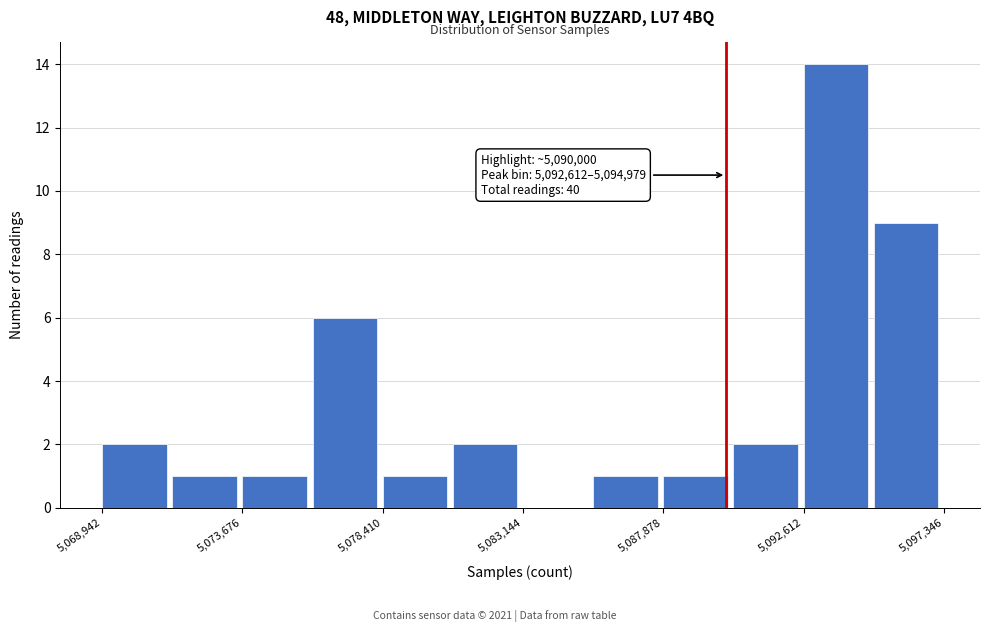

Which range on the x-axis has the tallest bar?

5092500 to 5095000